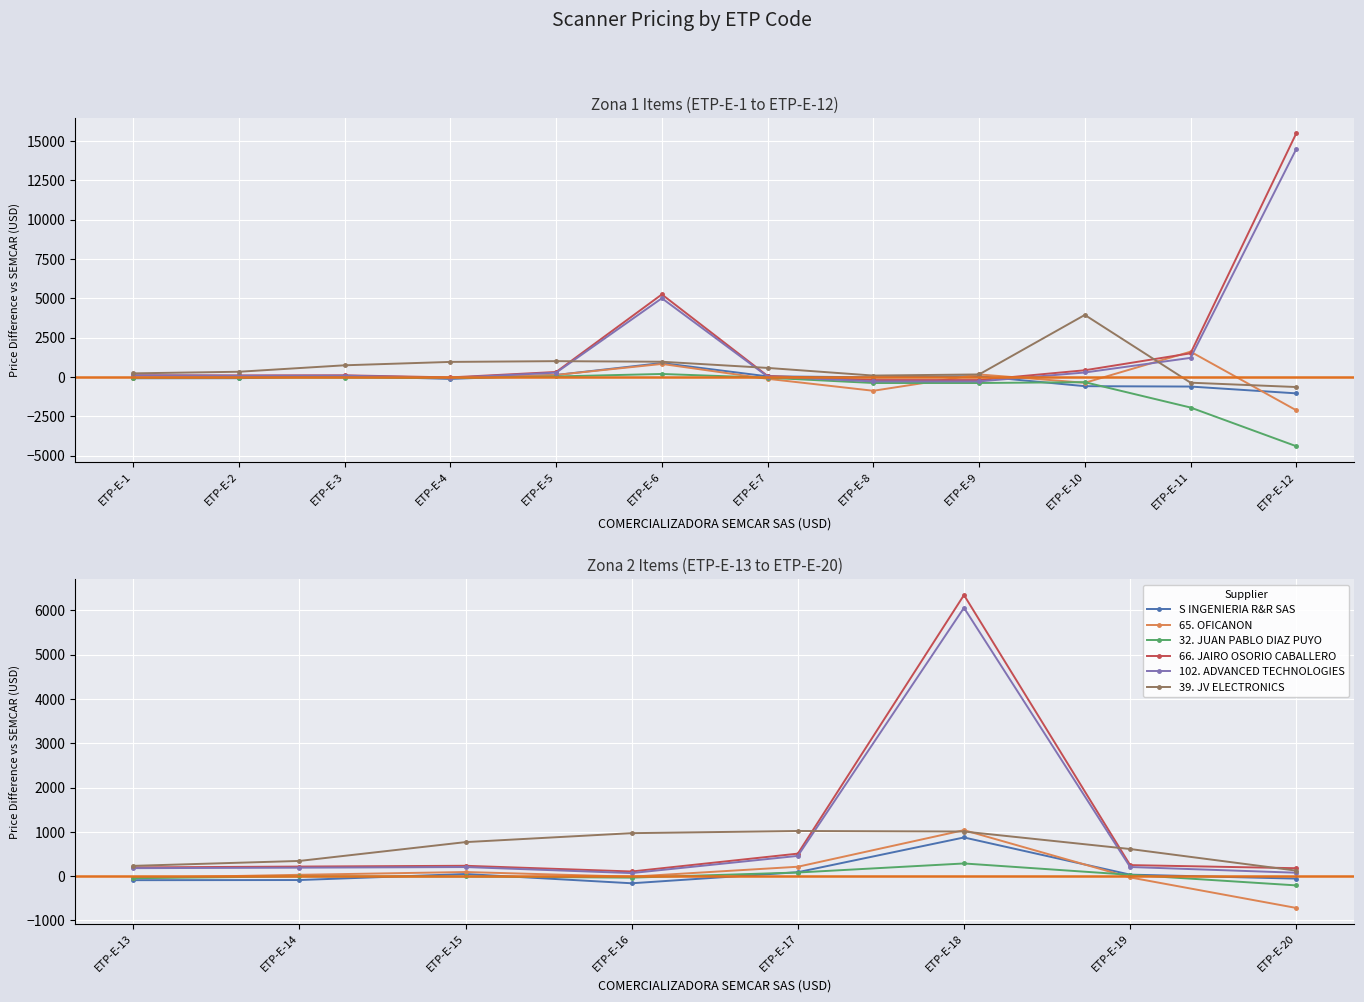

What is the average value of the 39. JV ELECTRONICS series?

635